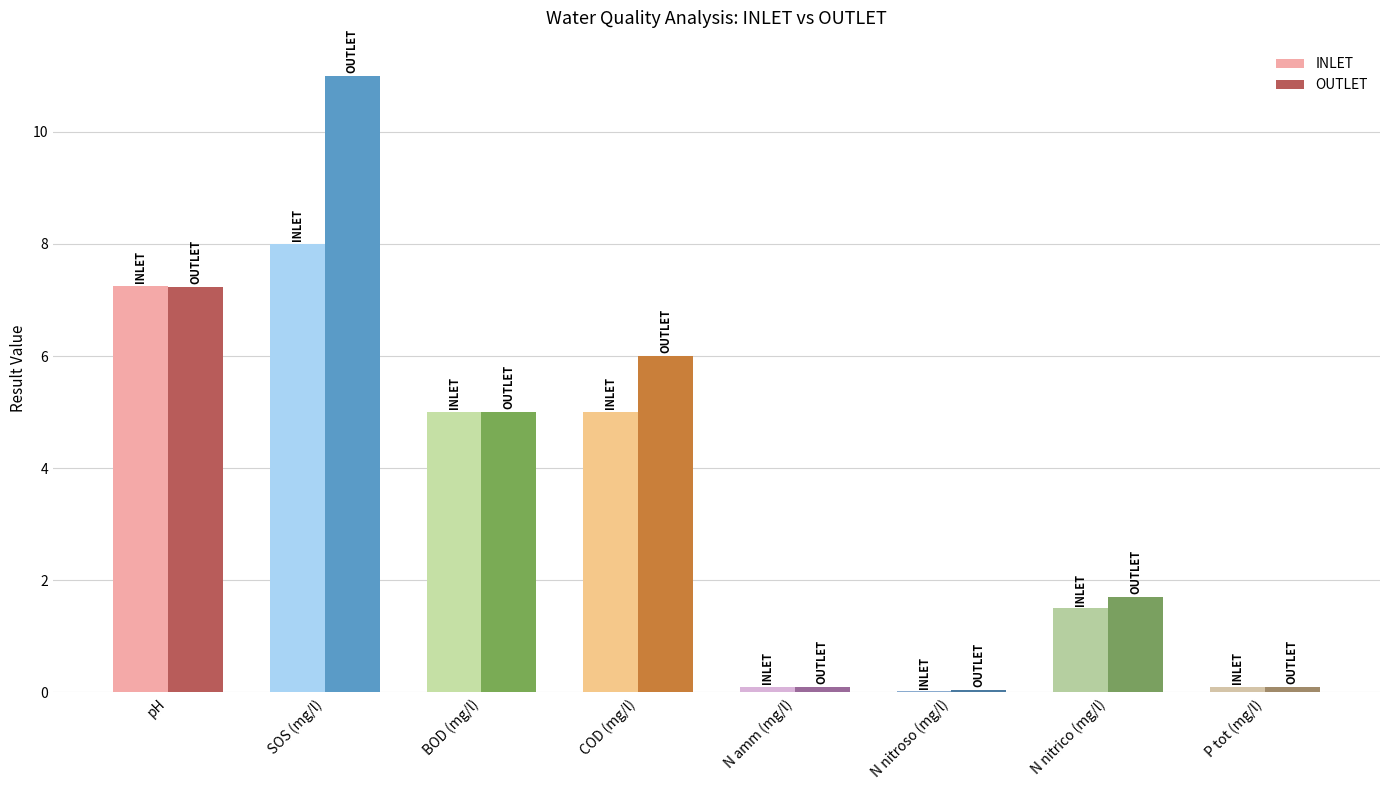

Does the chart contain stacked bars?

No